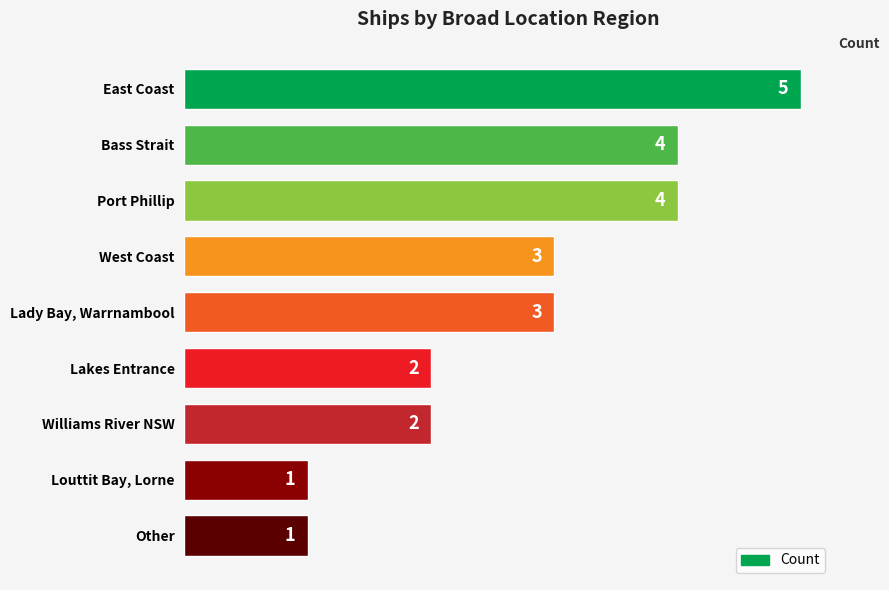

What position from the top is Williams River NSW?

7